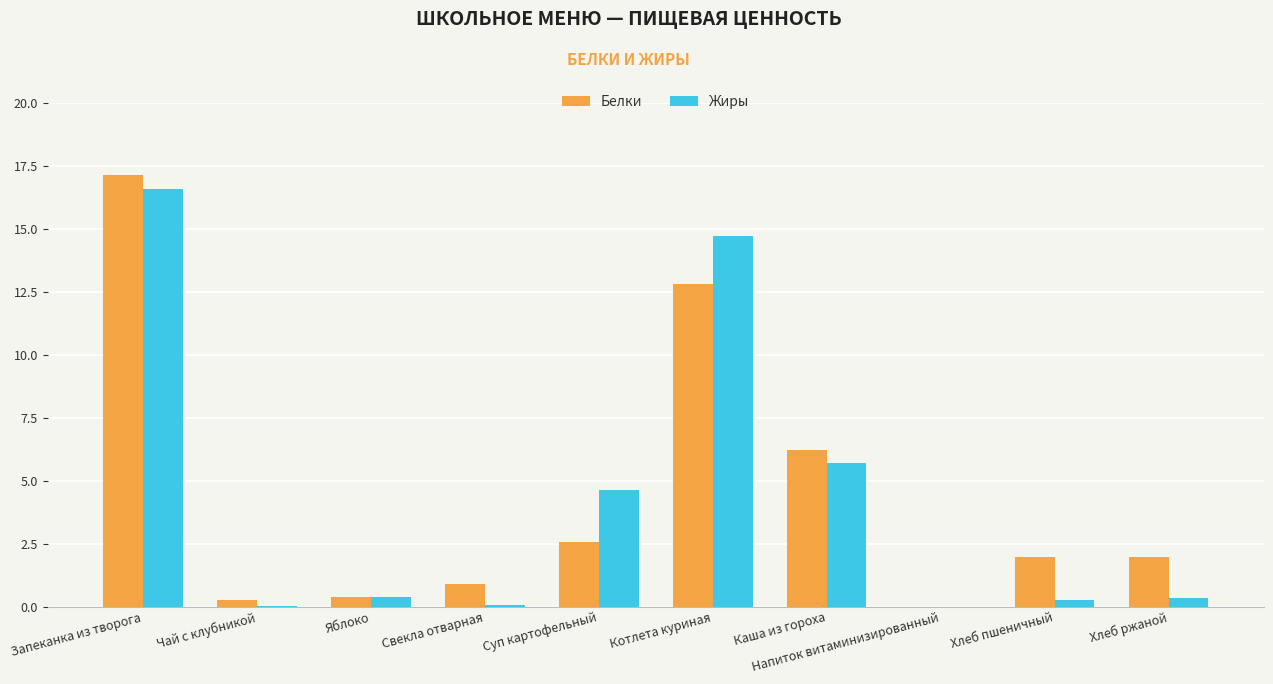

What is the sum of all Жиры values?

42.7